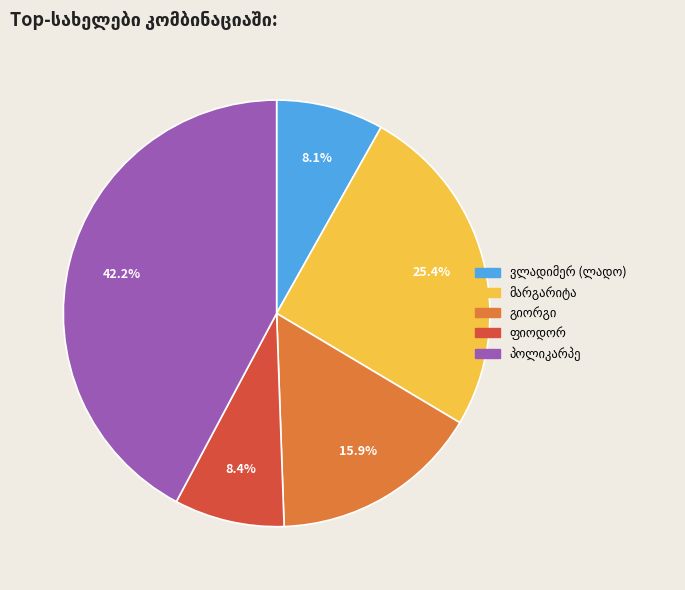

Is there a majority slice in this chart?

No